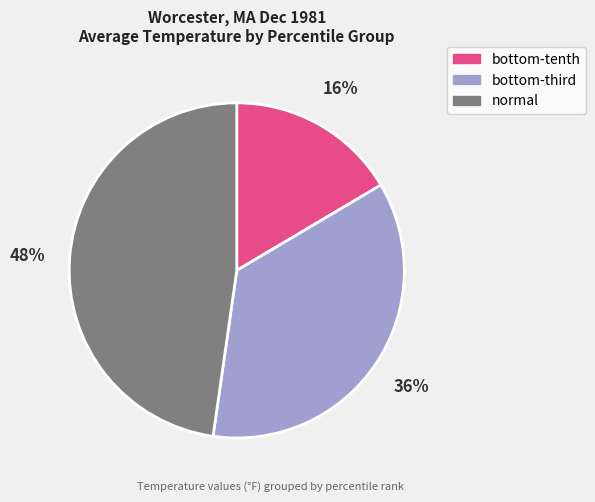

Is there any slice that represents more than half of the pie?

No